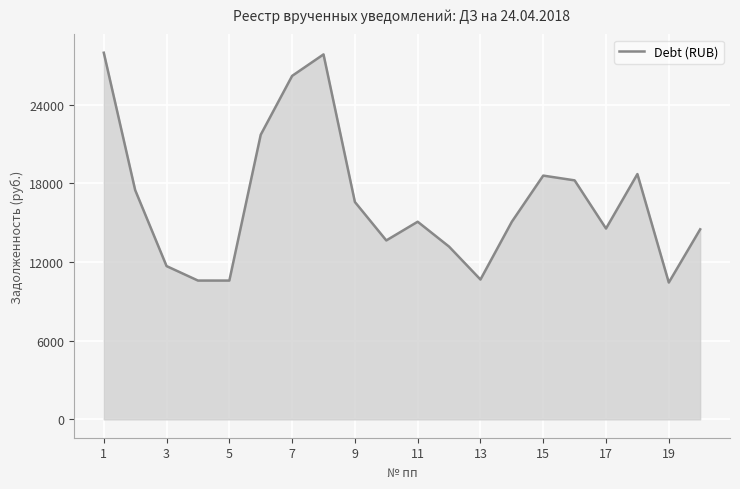

What is the greatest value displayed?

27968.6